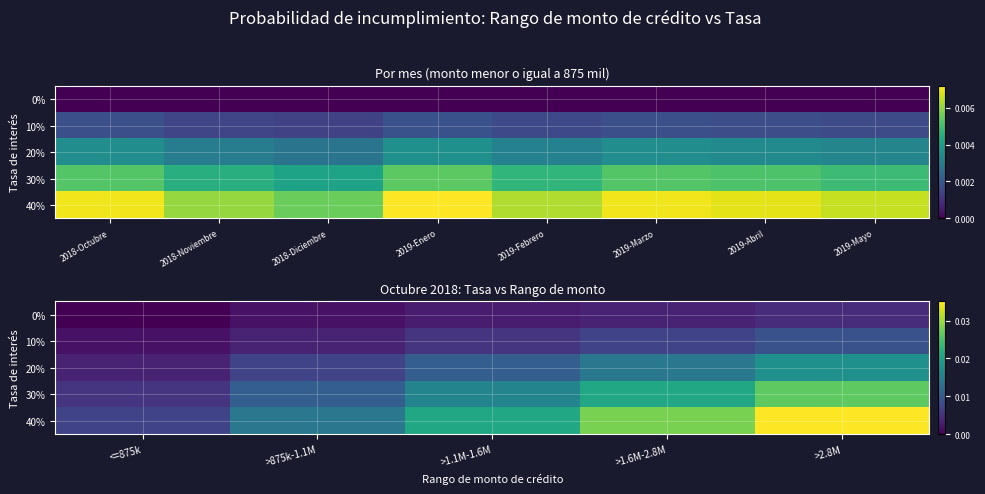

Rank the series by their average value, from lowest to highest.

0%, 10%, 20%, 30%, 40%